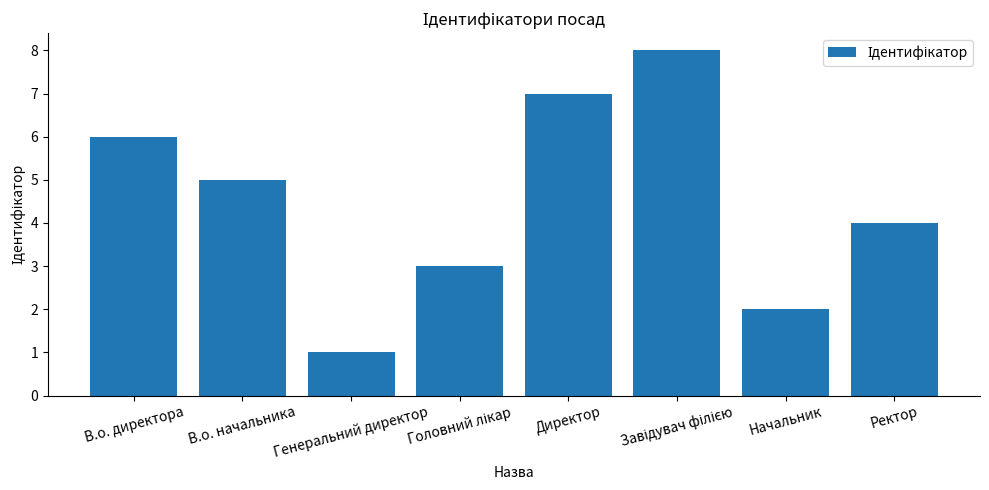

How many values are below 5?

4